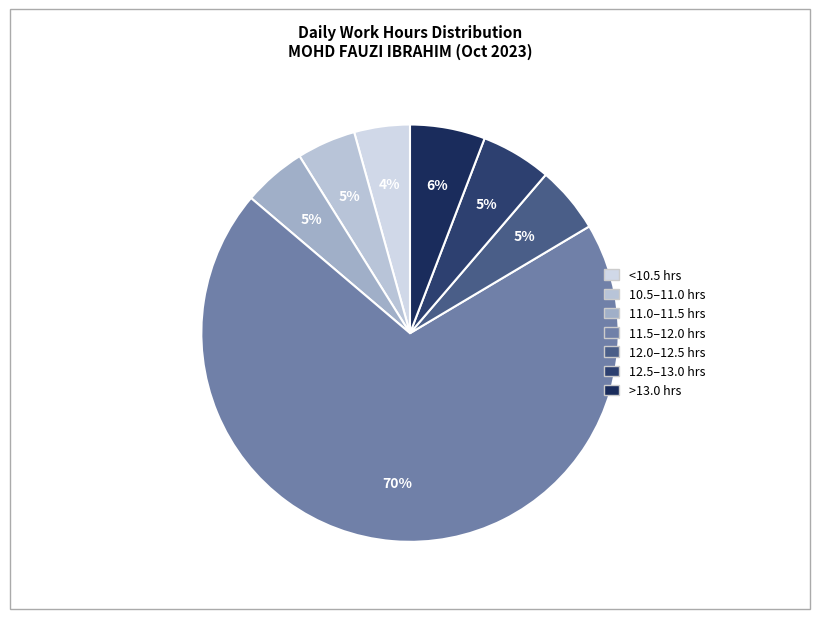

How many slices are in this pie chart?

7